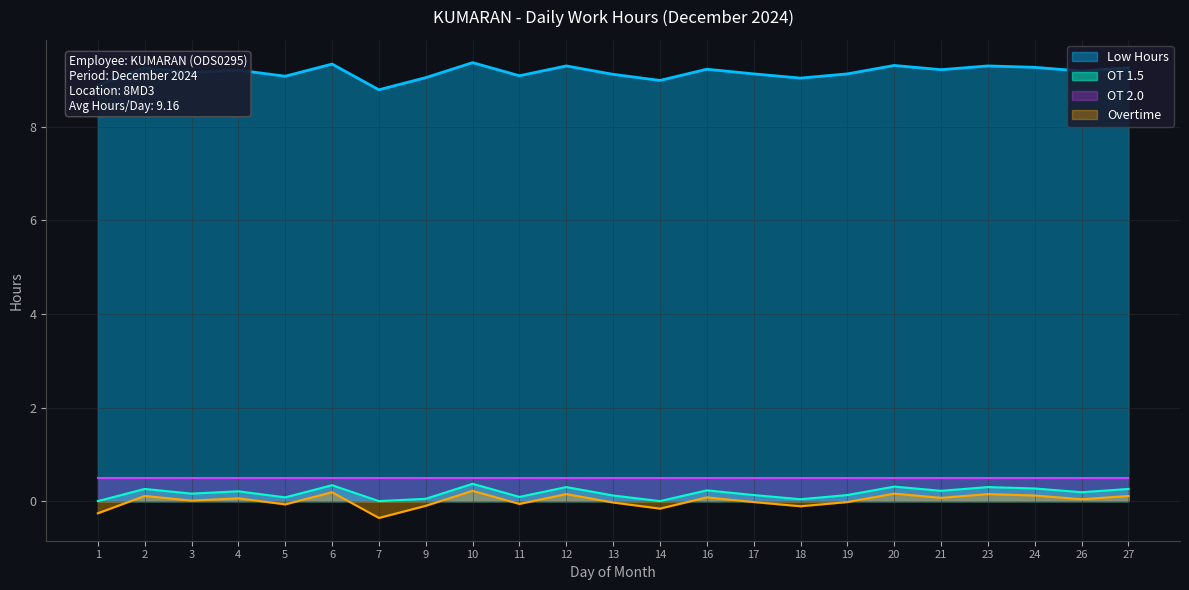

True or false: Low Hours has a value of 4.0 at 24.

False